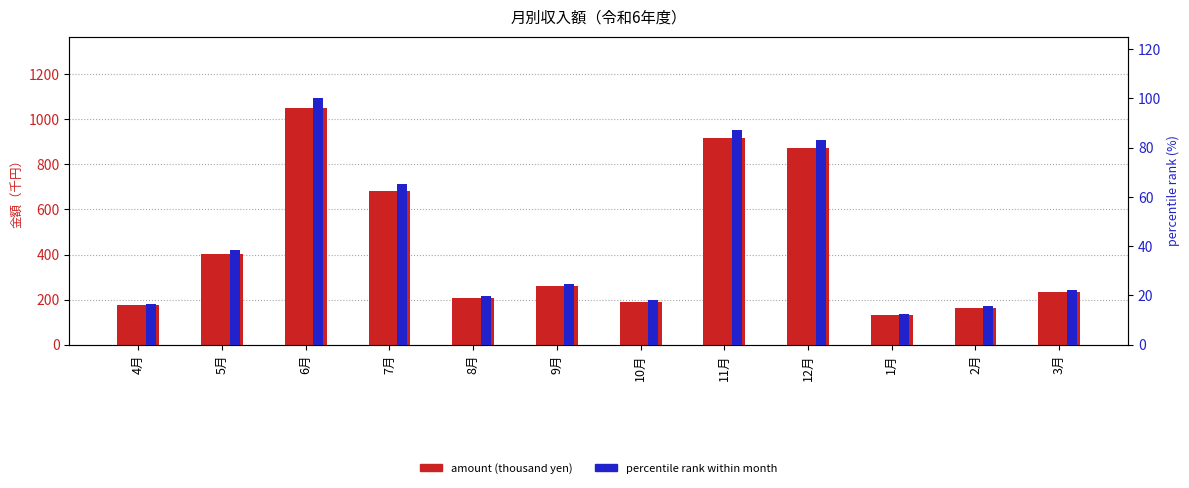

What are all the series names shown in the legend?

amount (thousand yen), percentile rank within month